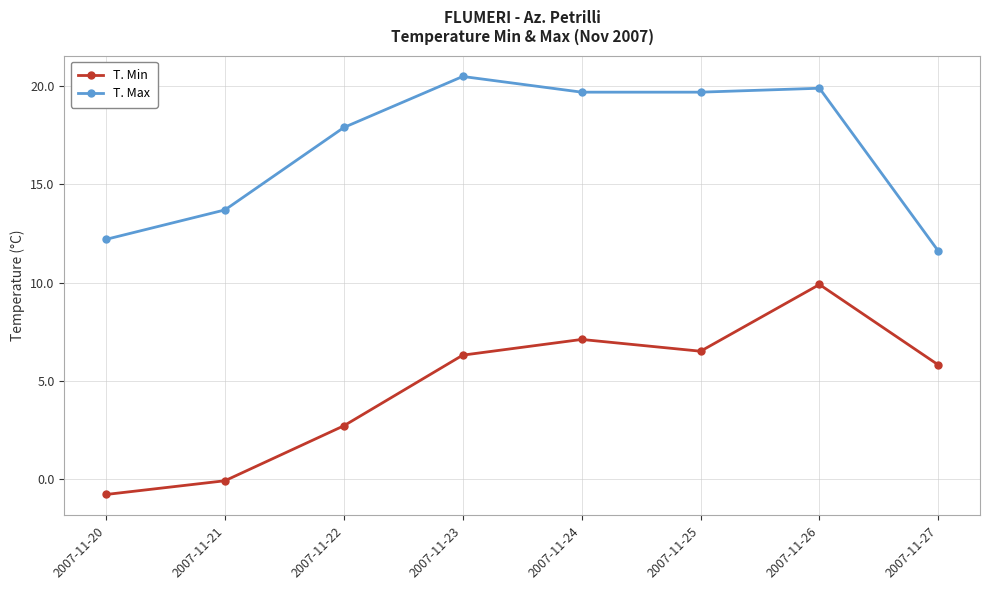

True or false: T. Min has a value of 6.3 at 2007-11-23.

True